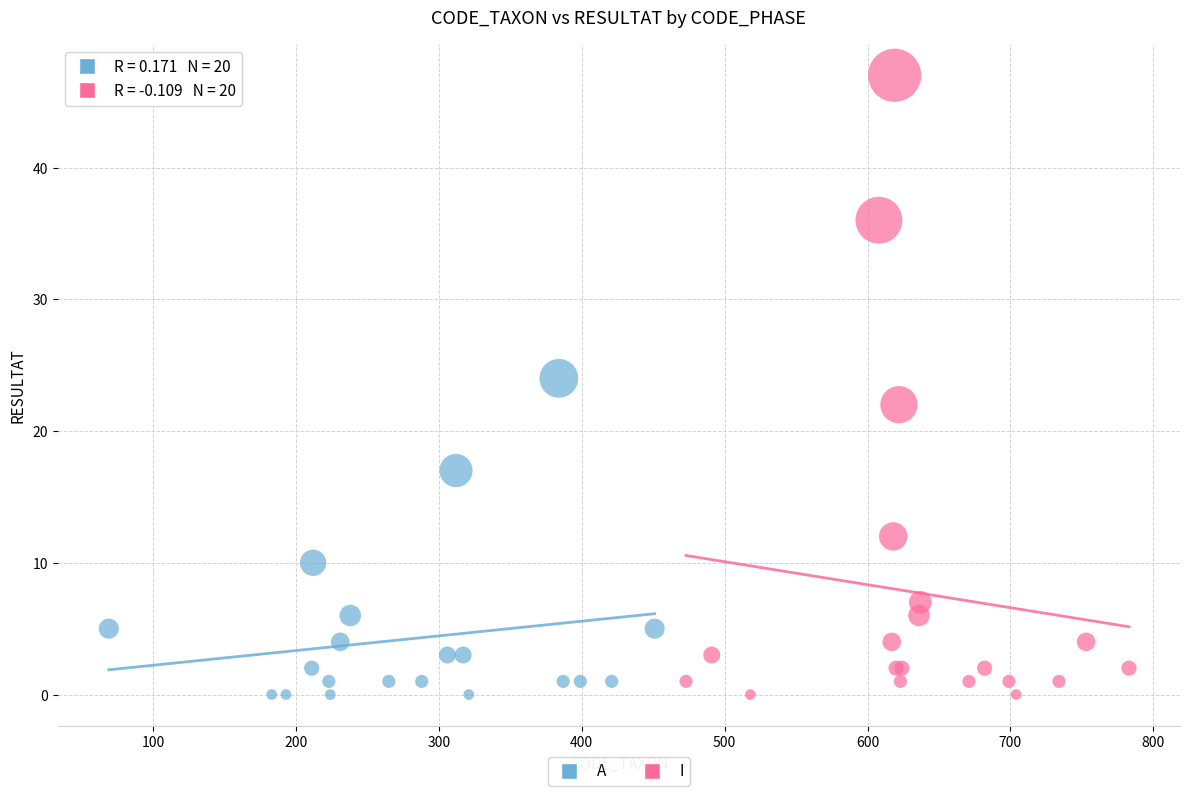

What are all the series names shown in the legend?

A, I